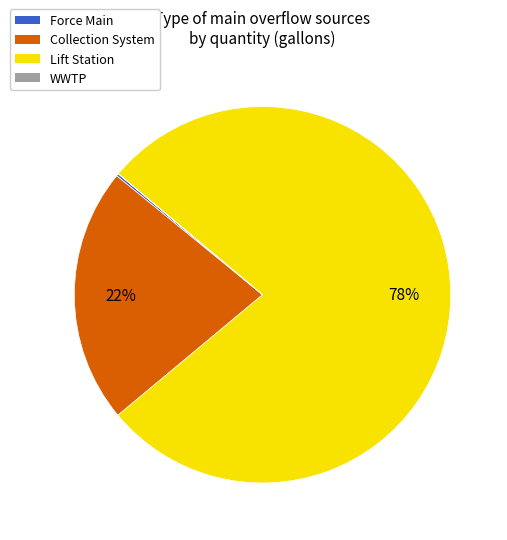

To the nearest percent, what is the average slice percentage?

25%